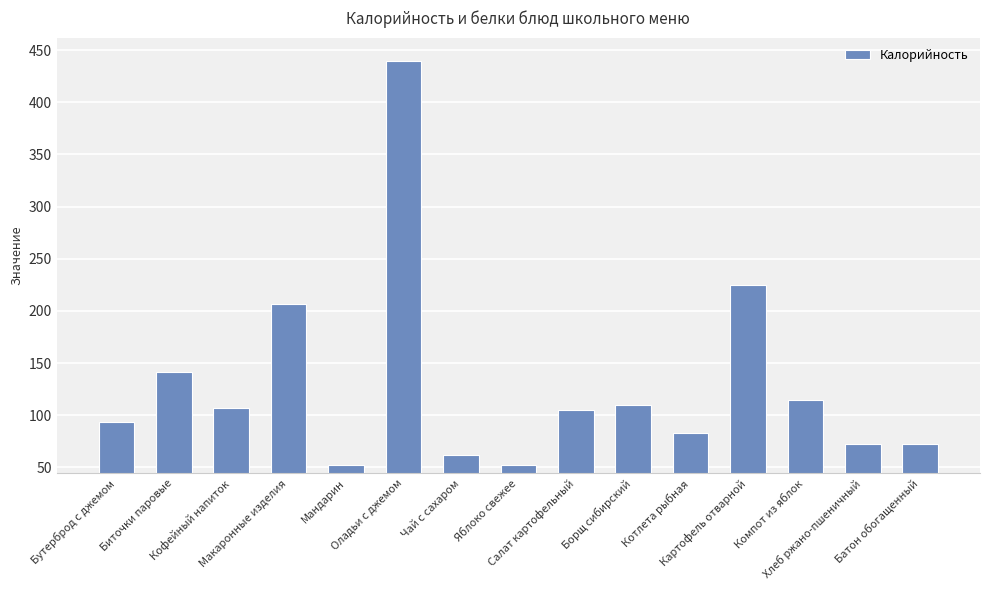

How many bars are there in total?

15